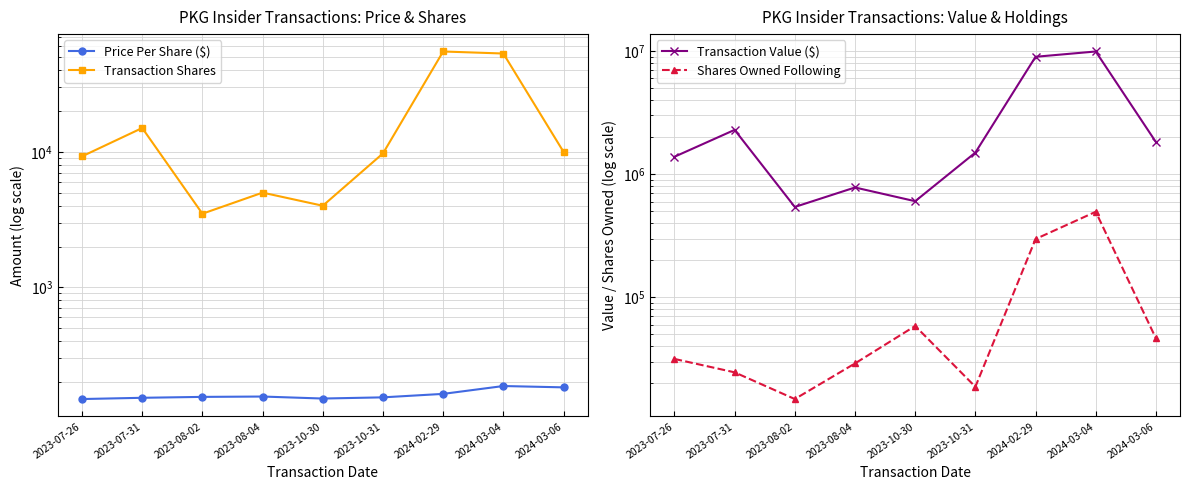

True or false: Price Per Share ($) has more than 0 interior local peaks.

True